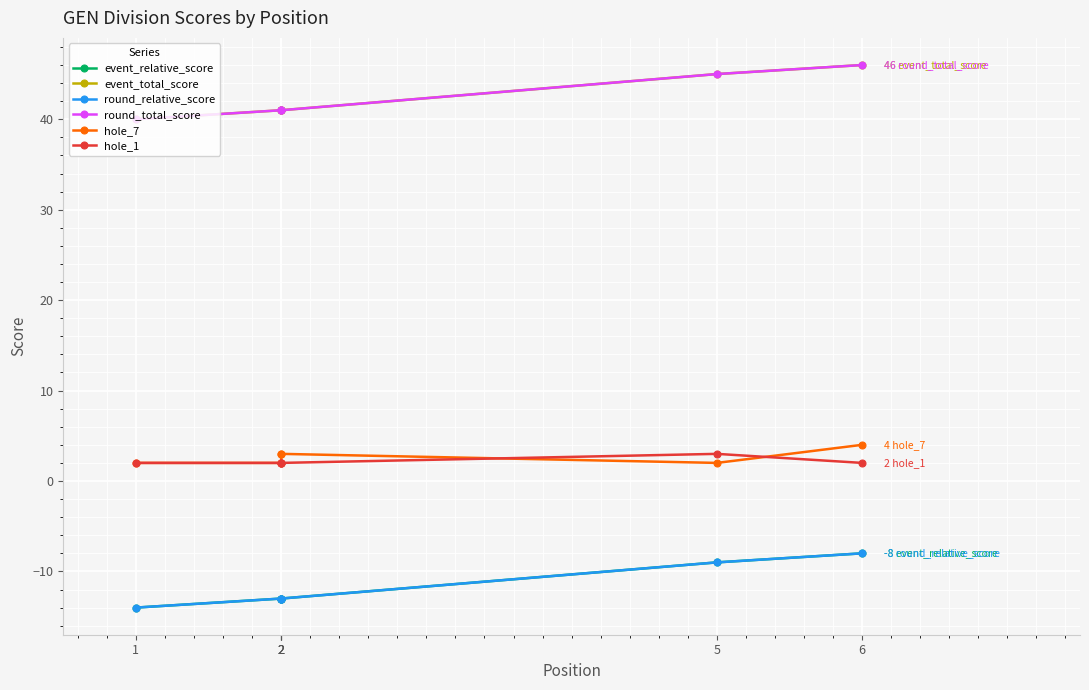

True or false: round_relative_score and hole_7 intersect in this chart.

False